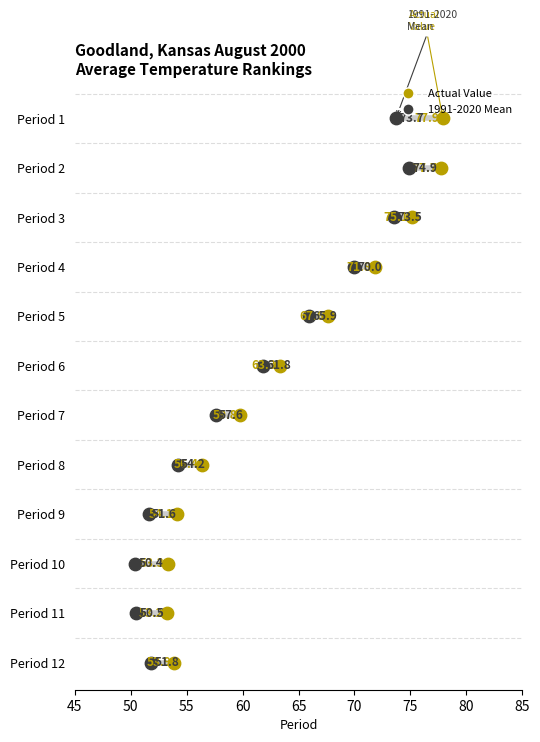

Is the value of Actual Value at 65 greater than the value of 1991-2020 Mean at 55?

Yes